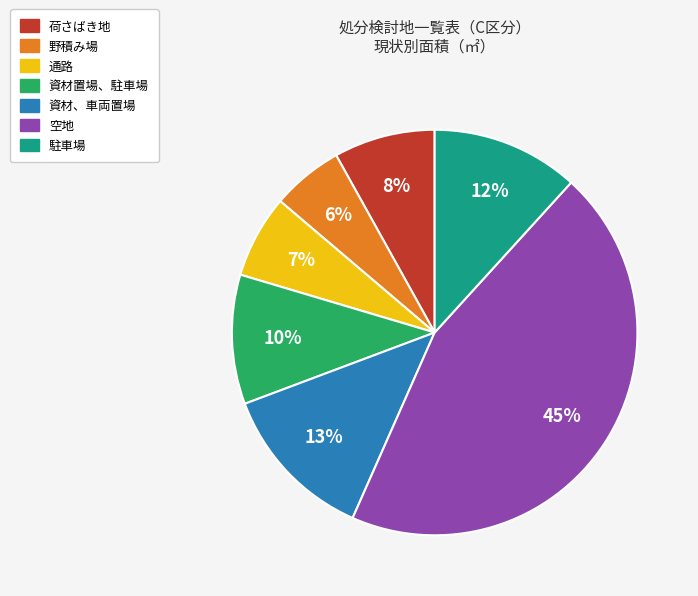

To the nearest percent, what is the average slice percentage?

14%